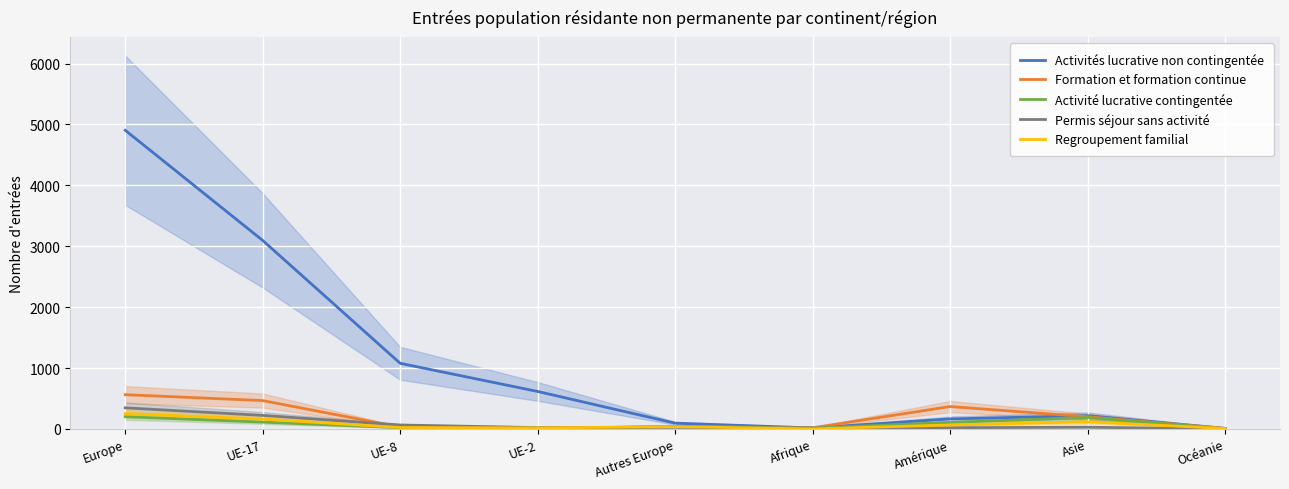

Reading left to right, transcribe all the data shown in this chart.

Activités lucrative non contingentée: 4904	3095	1078	616	95	17	165	218	10
Formation et formation continue: 563	466	32	8	41	19	368	201	9
Activité lucrative contingentée: 201	112	21	3	42	14	107	188	5
Permis séjour sans activité: 347	223	65	23	28	12	21	29	0
Regroupement familial: 252	162	24	18	38	2	65	118	8